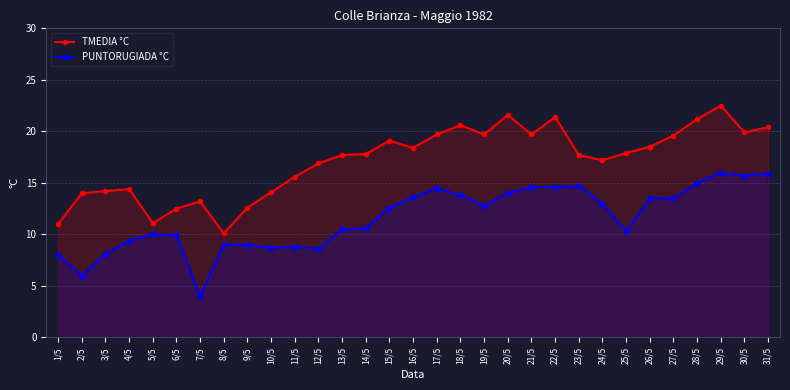

What are all the series names shown in the legend?

TMEDIA °C, PUNTORUGIADA °C